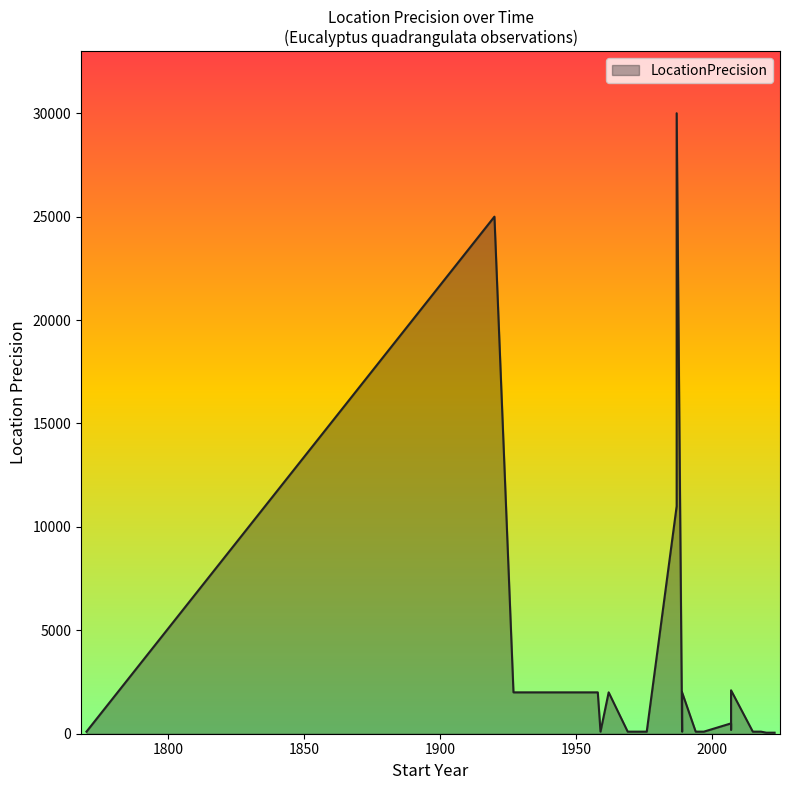

The value at 2015 is 67. True or false?

False